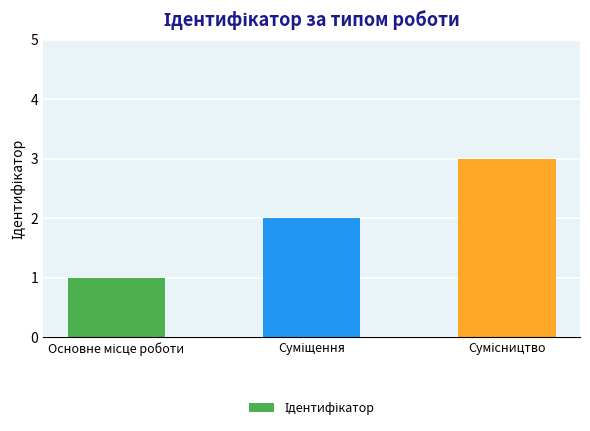

What is the sum of all values?

6